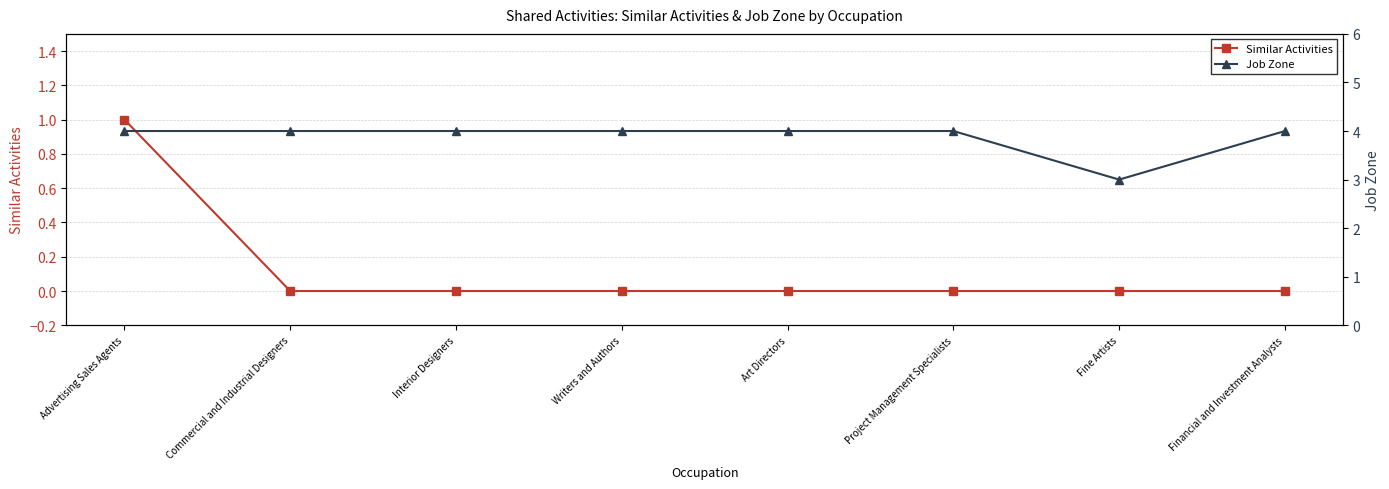

Reading left to right, extract all data points from this chart.

Similar Activities: 1	0	0	0	0	0	0	0
Job Zone: 4	4	4	4	4	4	3	4